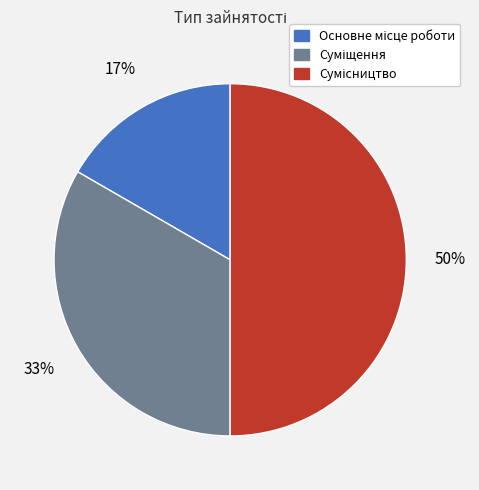

To the nearest percent, what is the average slice percentage?

33%